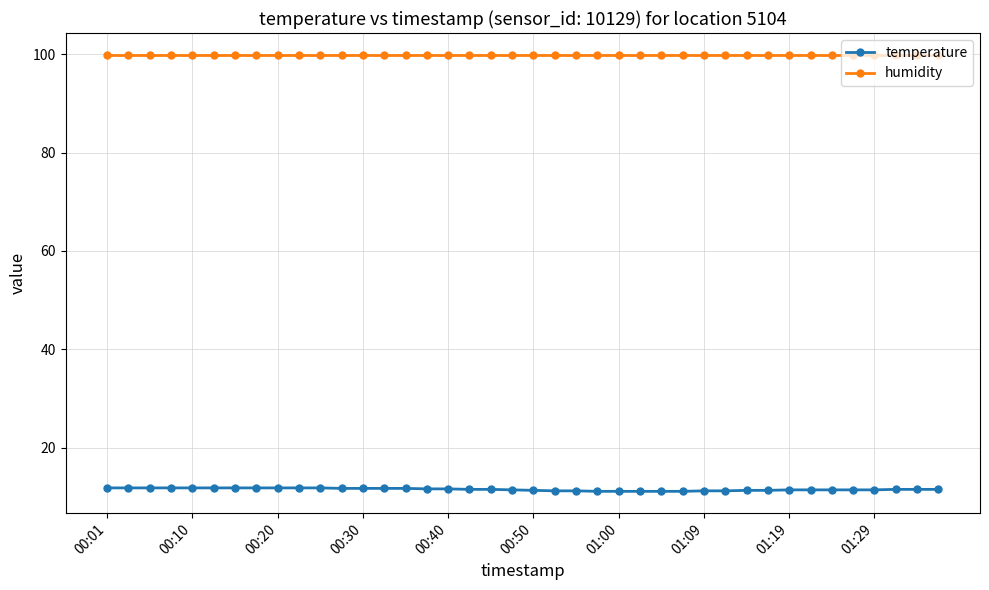

Which series has the largest range (max minus min)?

temperature